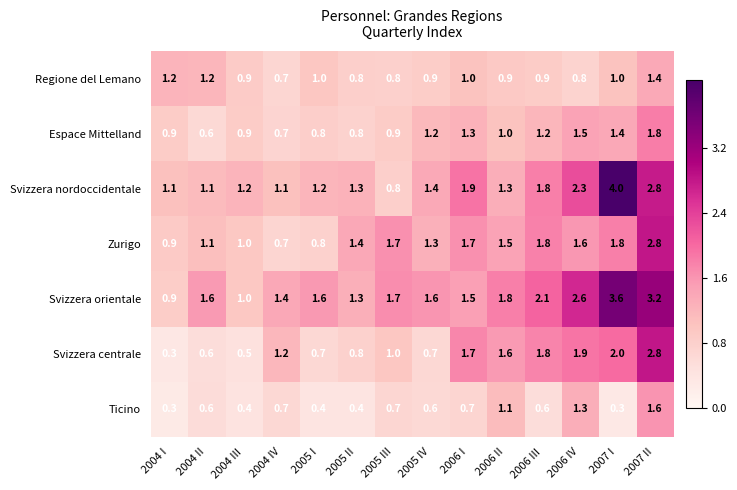

The Regione del Lemano series shows 1.2 at 2005 IV. True or false?

False